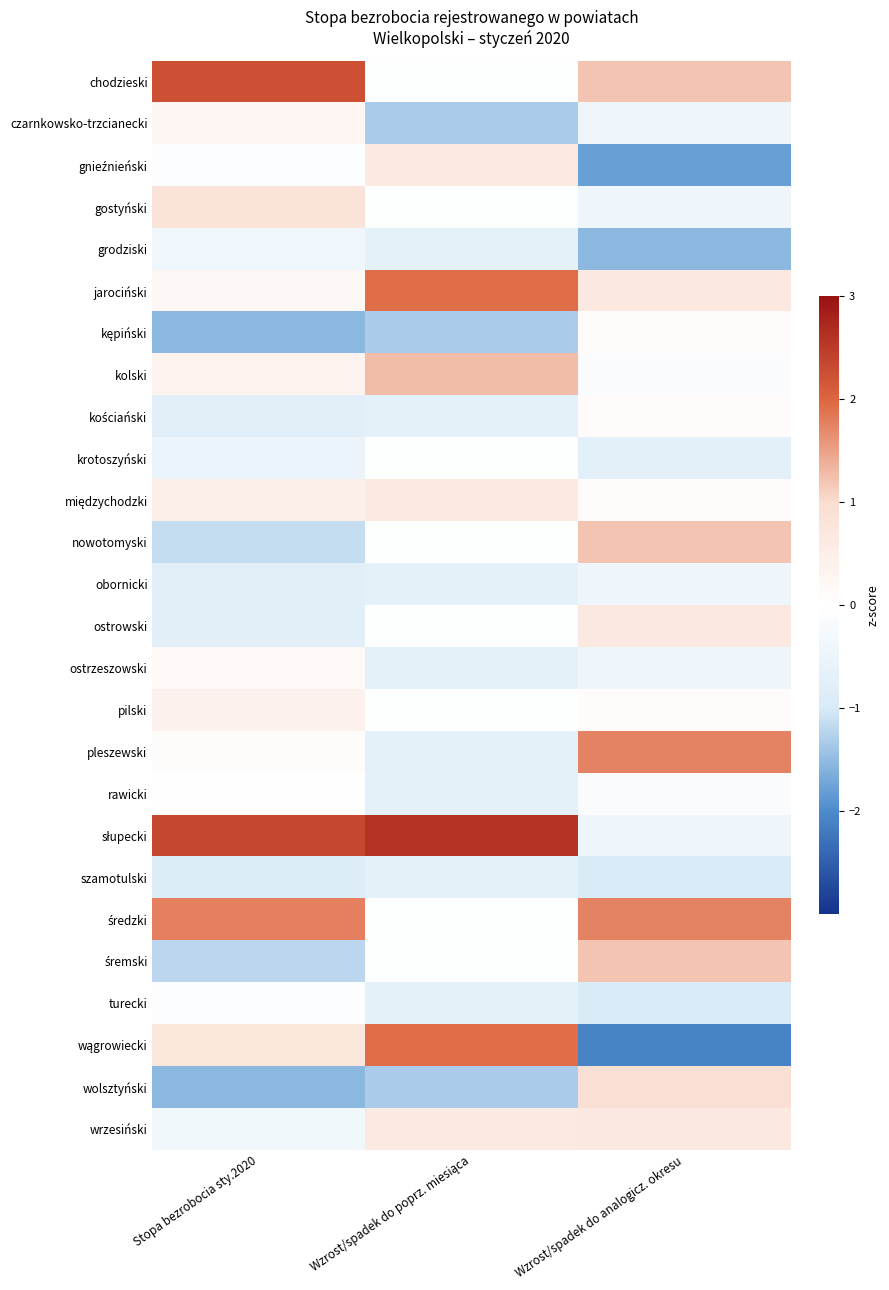

Which series changed the most between Stopa bezrobocia sty.2020 and Wzrost/spadek do analogicz. okresu?

wągrowiecki